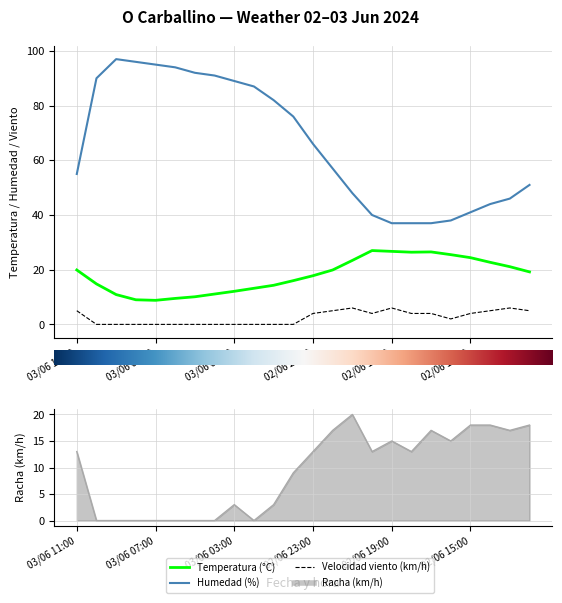

Reading left to right, transcribe all the data shown in this chart.

Temperatura (°C): 03/06 11:00=19.9	03/06 10:00=14.8	03/06 09:00=10.9	03/06 08:00=9.0	03/06 07:00=8.8	03/06 06:00=9.5	03/06 05:00=10.1	03/06 04:00=11.1	03/06 03:00=12.1	03/06 02:00=13.2	03/06 01:00=14.3	03/06 00:00=16.0	02/06 23:00=17.8	02/06 22:00=19.9	02/06 21:00=23.4	02/06 20:00=27.0	02/06 19:00=26.7	02/06 18:00=26.4	02/06 17:00=26.5	02/06 16:00=25.5	02/06 15:00=24.4	02/06 14:00=22.7	02/06 13:00=21.1	02/06 12:00=19.2
Humedad (%): 03/06 11:00=55.0	03/06 10:00=90.0	03/06 09:00=97.0	03/06 08:00=96.0	03/06 07:00=95.0	03/06 06:00=94.0	03/06 05:00=92.0	03/06 04:00=91.0	03/06 03:00=89.0	03/06 02:00=87.0	03/06 01:00=82.0	03/06 00:00=76.0	02/06 23:00=66.0	02/06 22:00=57.0	02/06 21:00=48.0	02/06 20:00=40.0	02/06 19:00=37.0	02/06 18:00=37.0	02/06 17:00=37.0	02/06 16:00=38.0	02/06 15:00=41.0	02/06 14:00=44.0	02/06 13:00=46.0	02/06 12:00=51.0
Velocidad viento (km/h): 03/06 11:00=5.0	03/06 10:00=0.0	03/06 09:00=0.0	03/06 08:00=0.0	03/06 07:00=0.0	03/06 06:00=0.0	03/06 05:00=0.0	03/06 04:00=0.0	03/06 03:00=0.0	03/06 02:00=0.0	03/06 01:00=0.0	03/06 00:00=0.0	02/06 23:00=4.0	02/06 22:00=5.0	02/06 21:00=6.0	02/06 20:00=4.0	02/06 19:00=6.0	02/06 18:00=4.0	02/06 17:00=4.0	02/06 16:00=2.0	02/06 15:00=4.0	02/06 14:00=5.0	02/06 13:00=6.0	02/06 12:00=5.0
Racha (km/h): 03/06 11:00=13.0	03/06 10:00=0.0	03/06 09:00=0.0	03/06 08:00=0.0	03/06 07:00=0.0	03/06 06:00=0.0	03/06 05:00=0.0	03/06 04:00=0.0	03/06 03:00=3.0	03/06 02:00=0.0	03/06 01:00=3.0	03/06 00:00=9.0	02/06 23:00=13.0	02/06 22:00=17.0	02/06 21:00=20.0	02/06 20:00=13.0	02/06 19:00=15.0	02/06 18:00=13.0	02/06 17:00=17.0	02/06 16:00=15.0	02/06 15:00=18.0	02/06 14:00=18.0	02/06 13:00=17.0	02/06 12:00=18.0